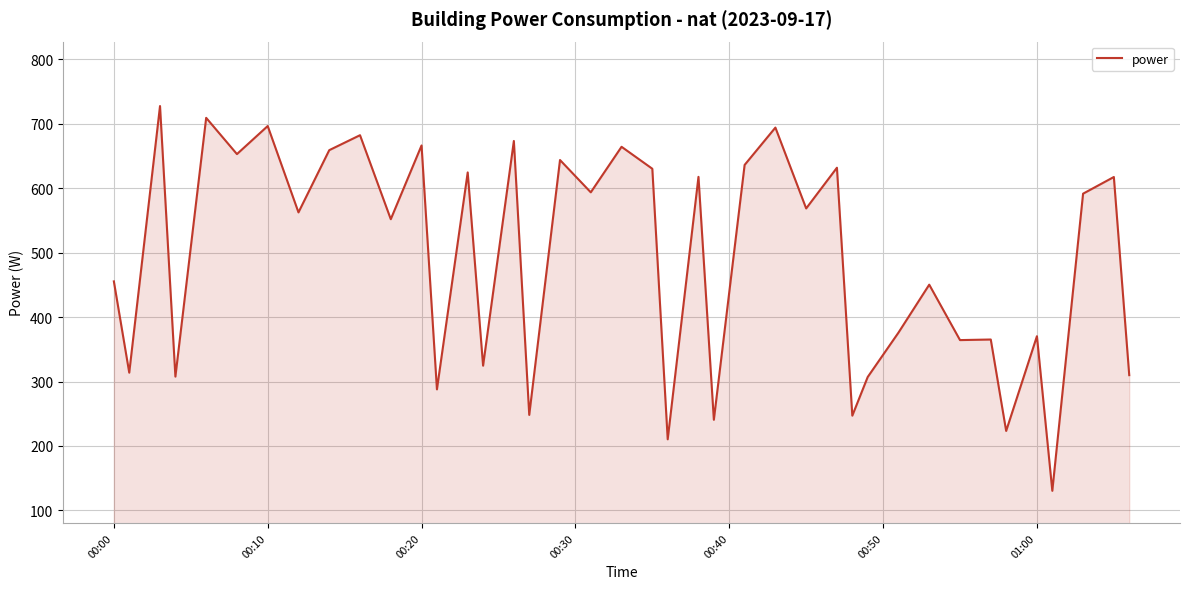

What is the average value?

490.7